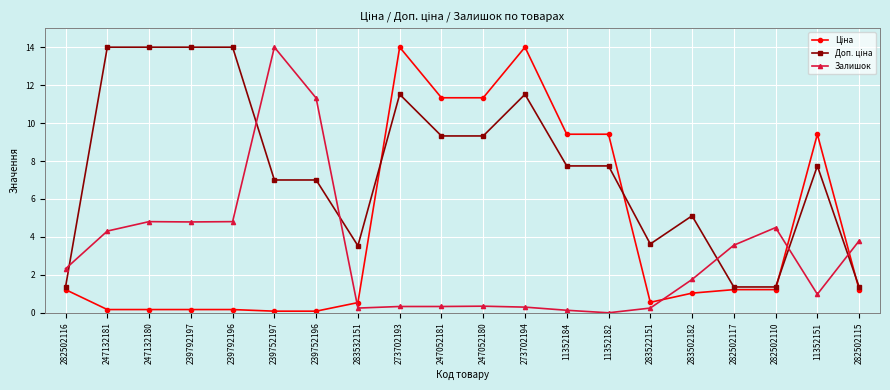

The value of Залишок at 11352151 is 1.0. True or false?

True